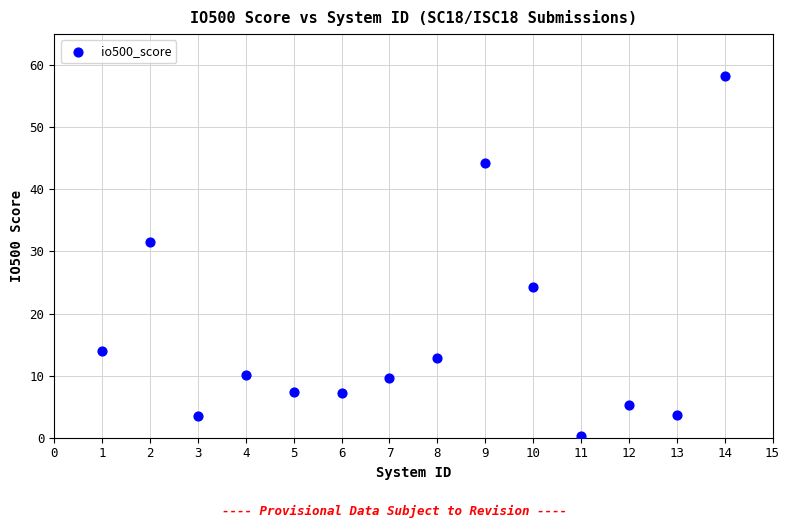

What is the range of Y values (max minus min)?

57.9